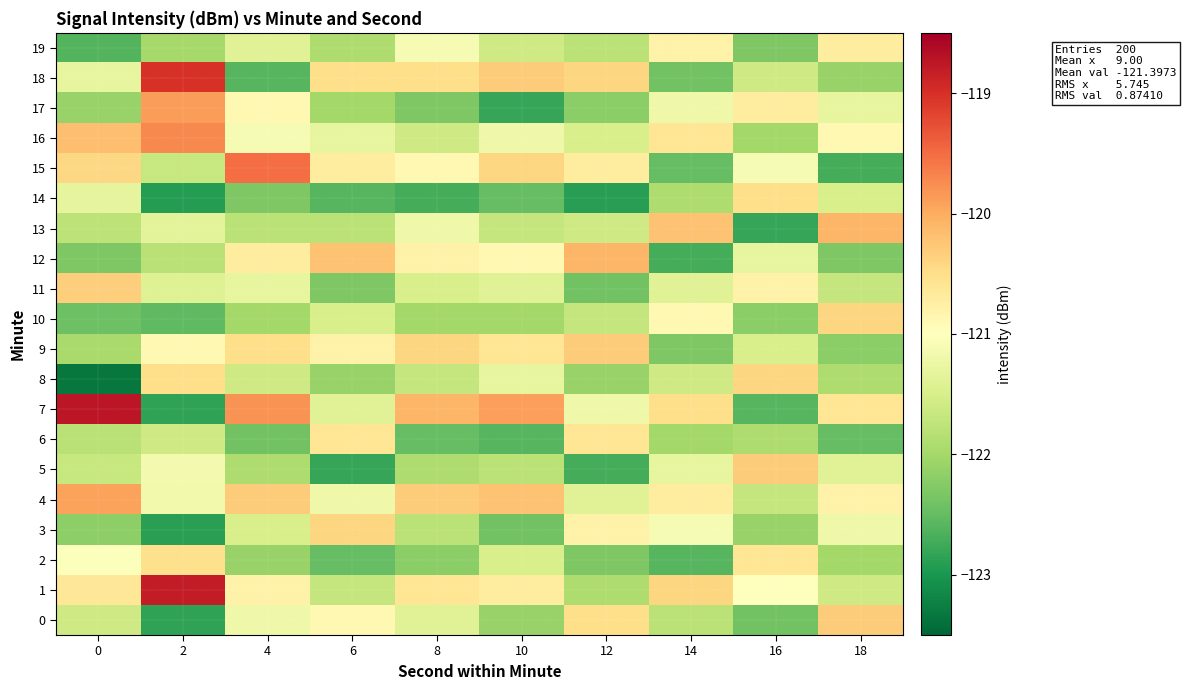

What is the maximum value shown in the chart?

-118.7